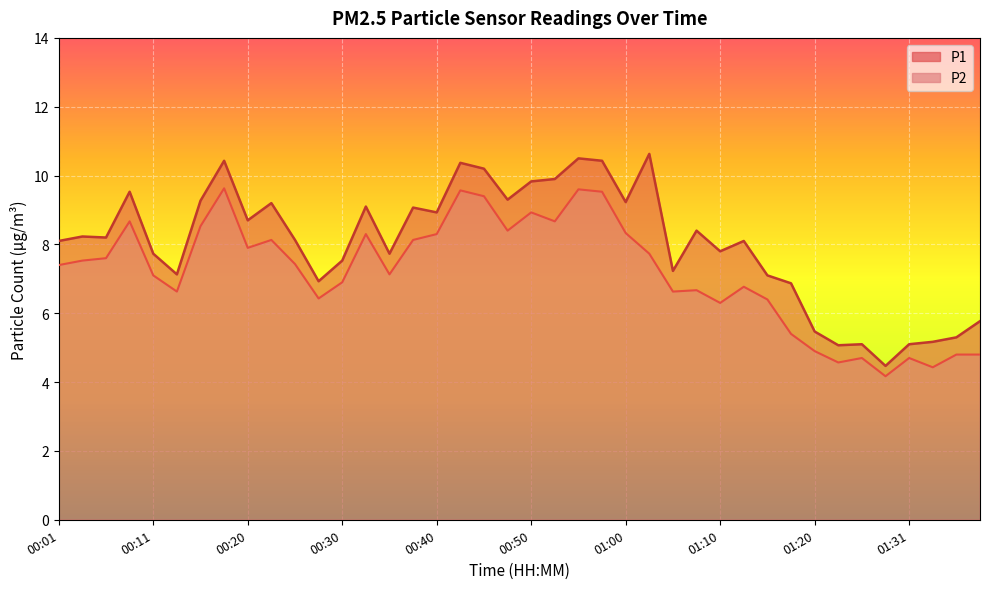

True or false: P2 and P1 intersect in this chart.

False